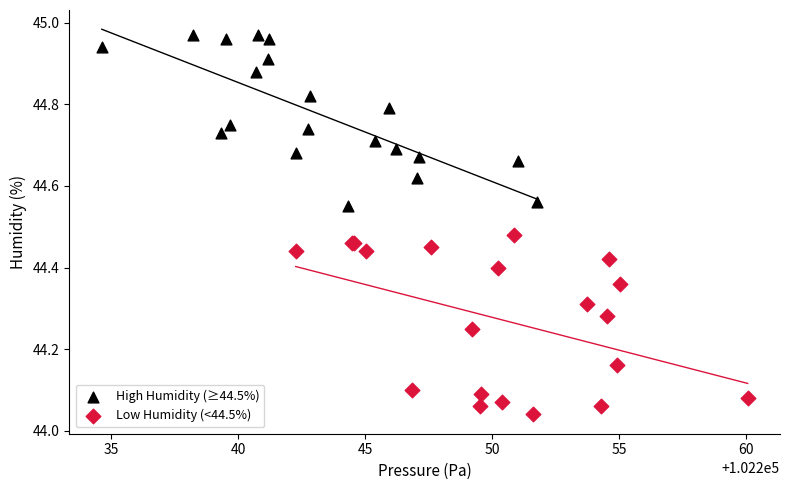

Which series contains the lowest Y value?

Low Humidity (<44.5%)